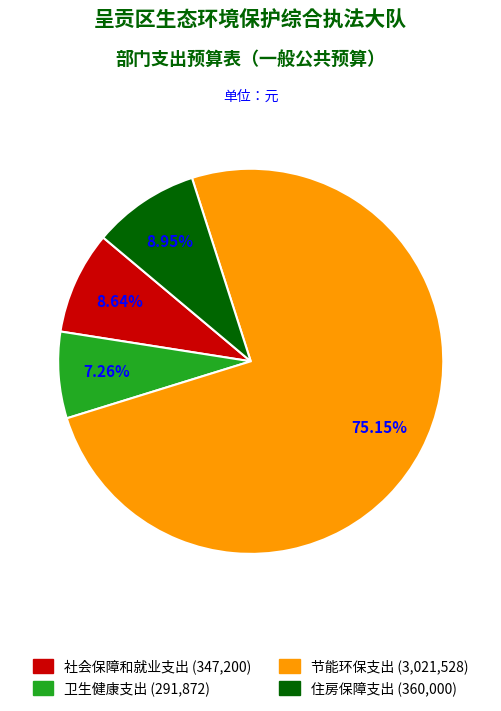

Is it true that 卫生健康支出 is 7% of the pie?

True